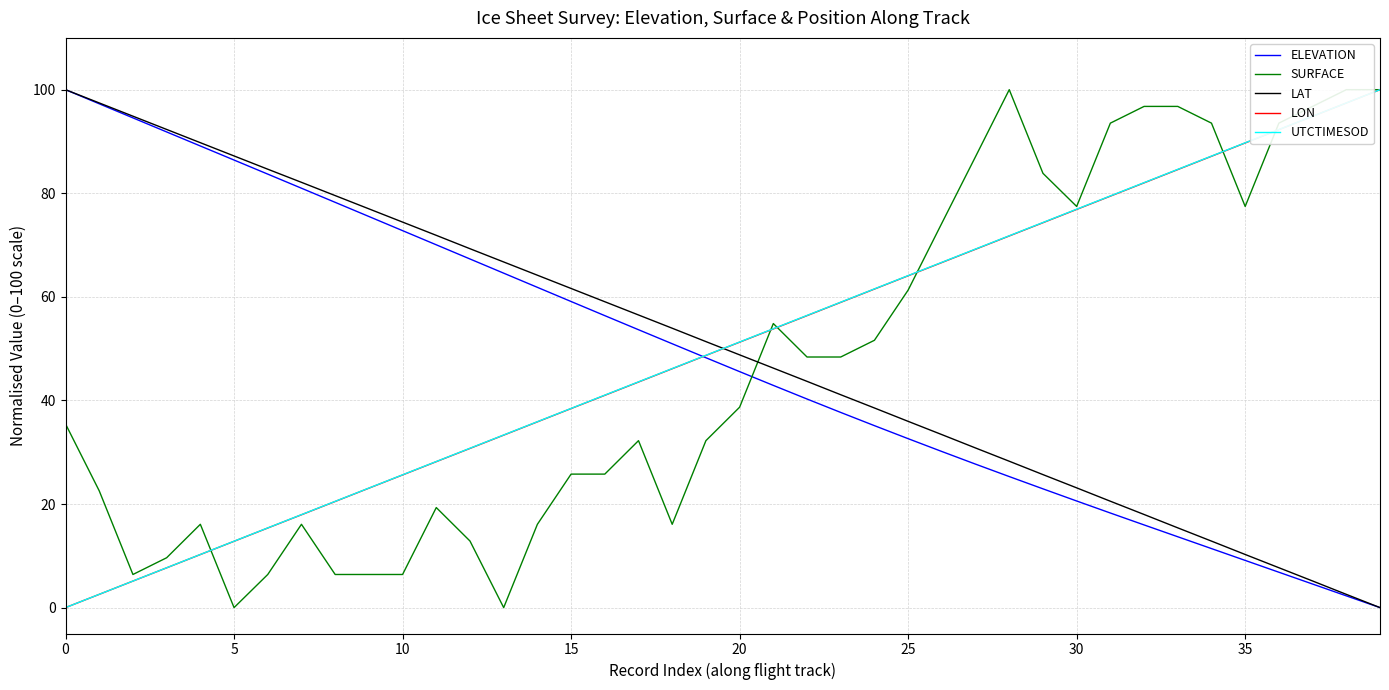

True or false: UTCTIMESOD and LAT cross at least once.

True